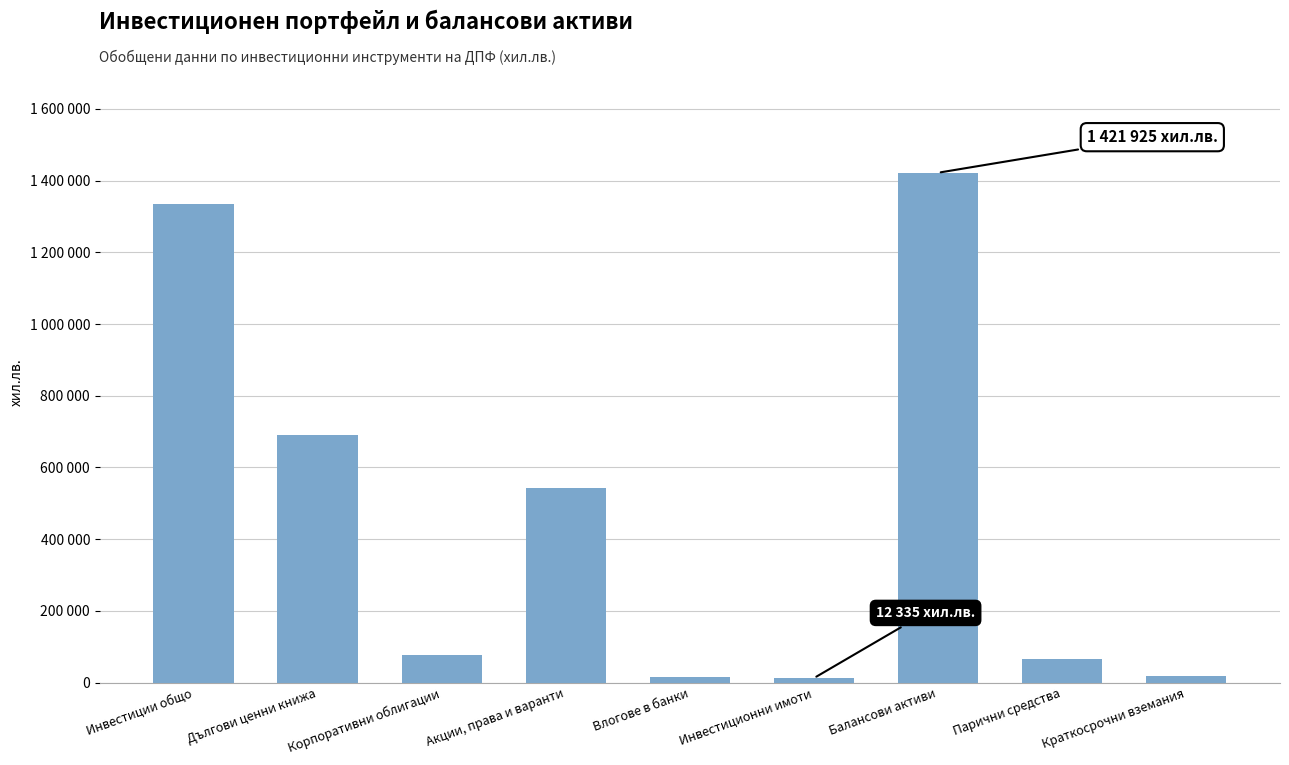

Between Влогове в банки and Краткосрочни вземания, which is larger?

Краткосрочни вземания